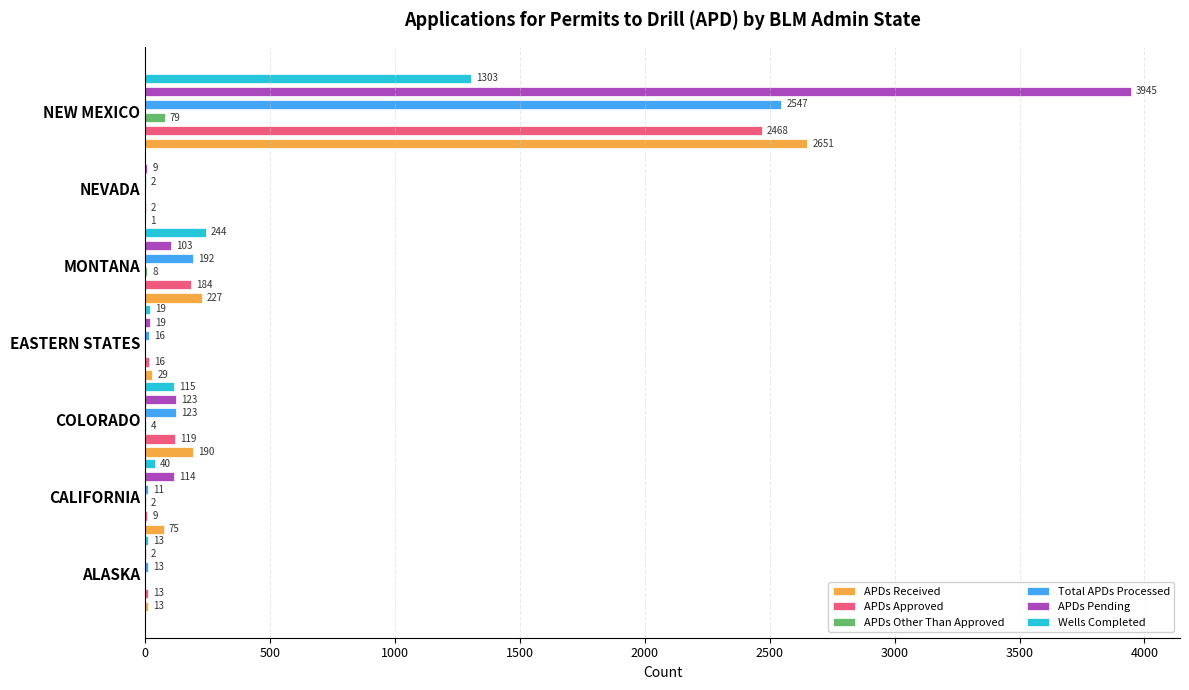

What is the difference between the maximum and minimum values in the APDs Received series?

2650